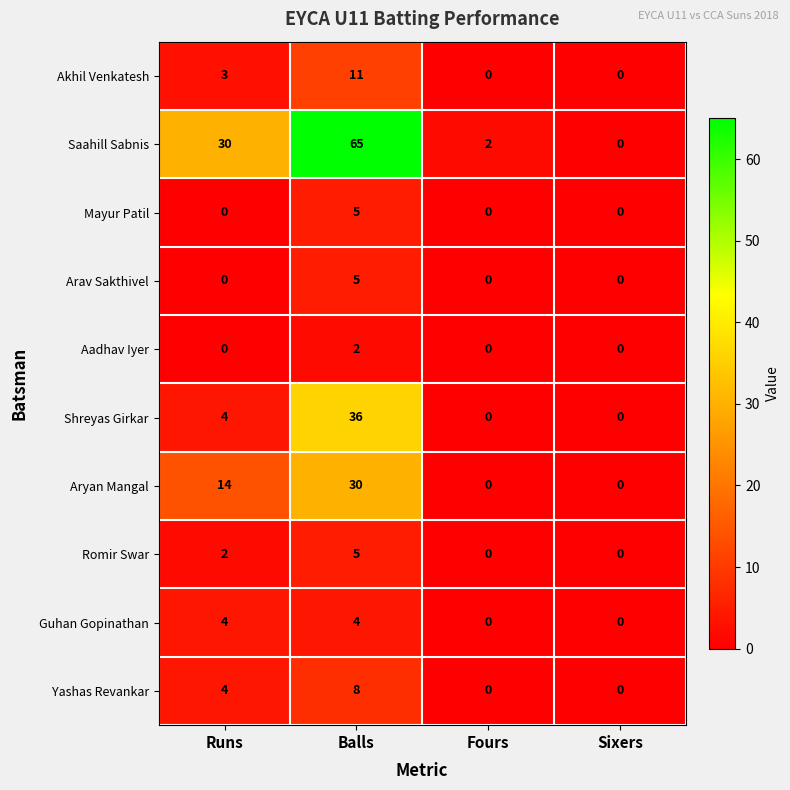

Which series has the widest spread of values?

Saahill Sabnis